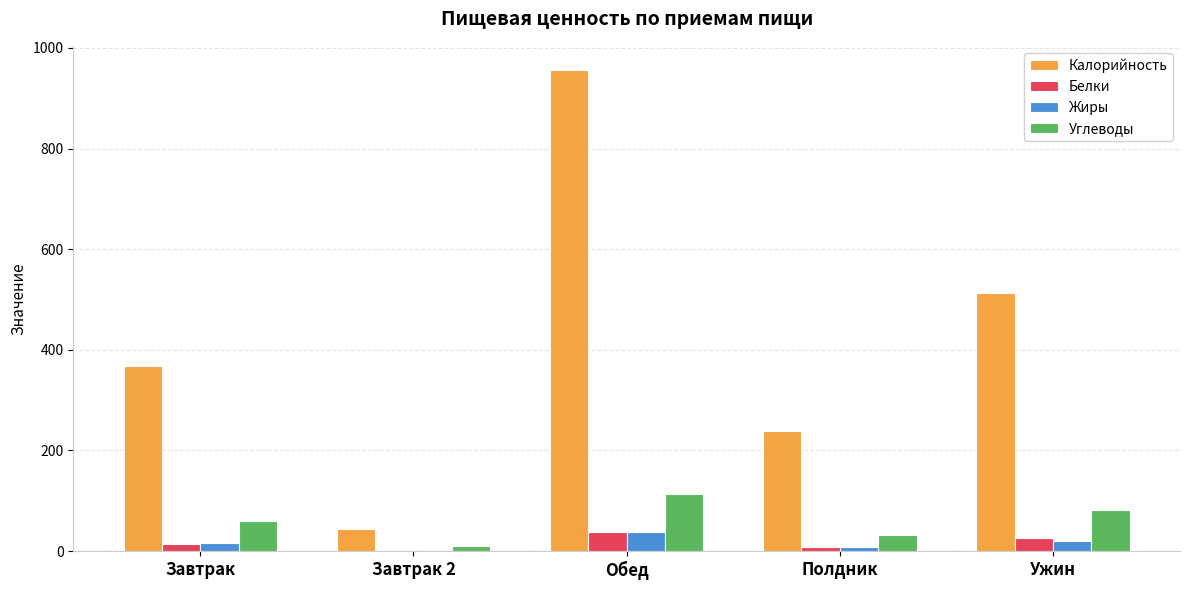

How many distinct data groups are displayed?

4